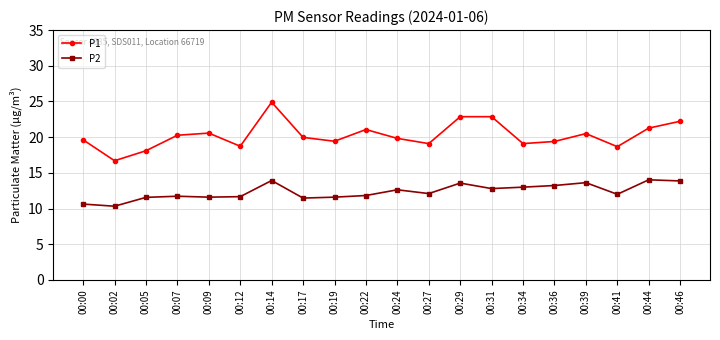

In P1, how many points are lower than both neighbors (excluding endpoints)?

6